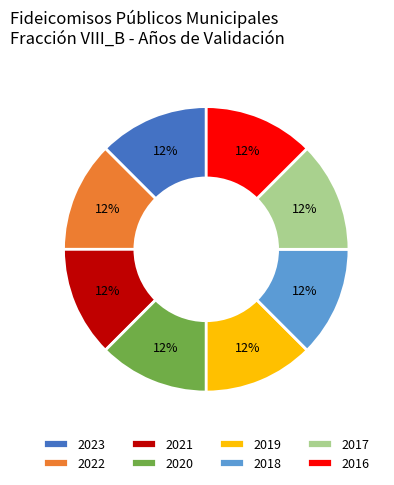

To the nearest percent, what portion does 2016 represent?

12%